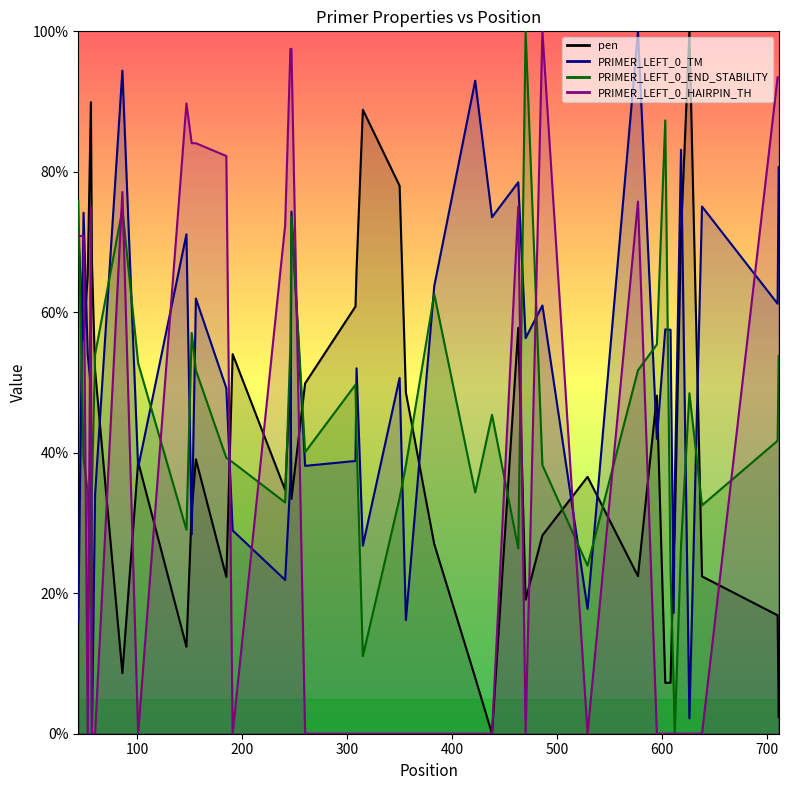

Rank the series by their maximum value, from lowest to highest.

pen, PRIMER_LEFT_0_TM, PRIMER_LEFT_0_END_STABILITY, PRIMER_LEFT_0_HAIRPIN_TH